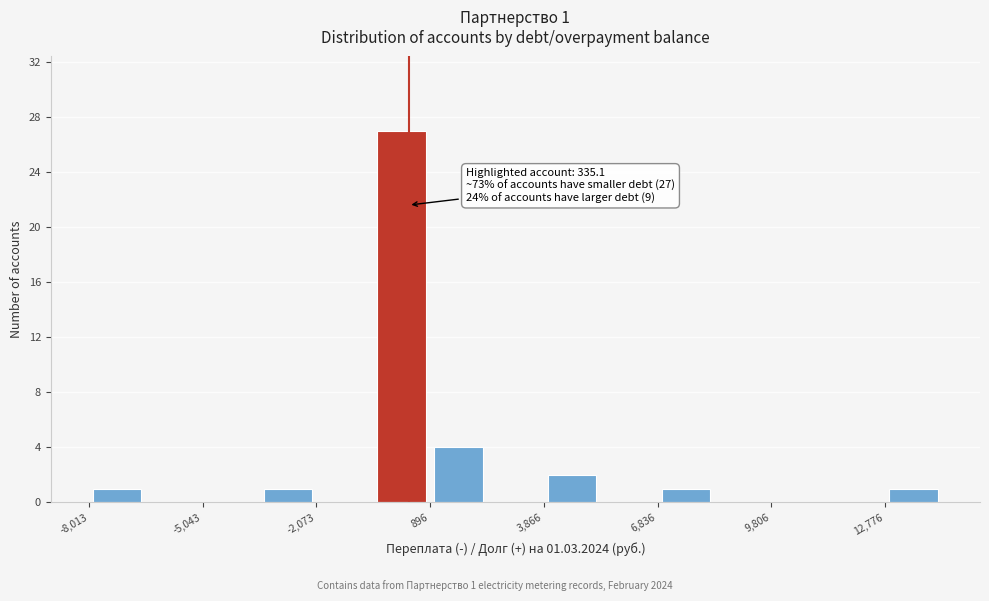

Around what value on the x-axis is the tallest bar? Give the approximate position of its centre, as read against the axis.

0